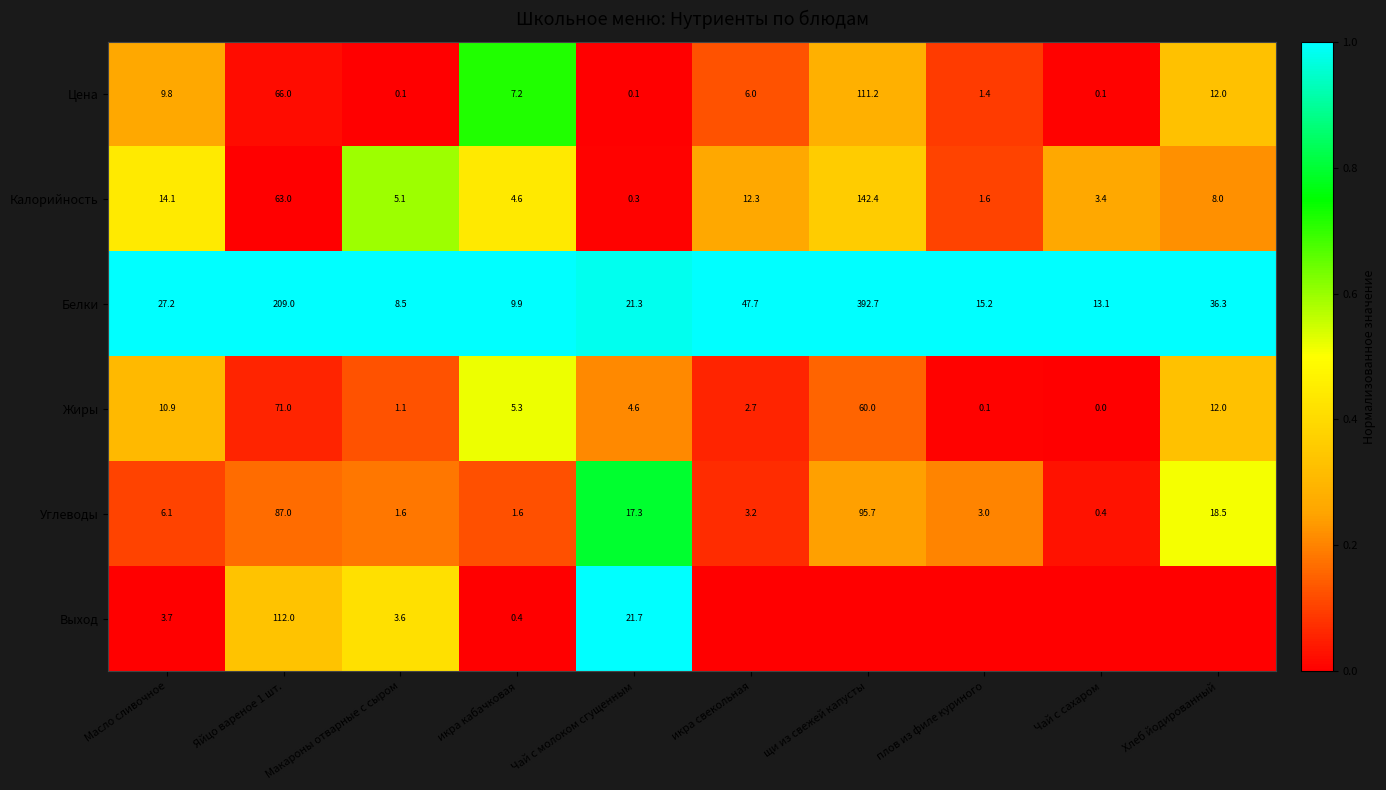

What is the spread (max minus min) of values at Чай с молоком сгущенным?

21.6